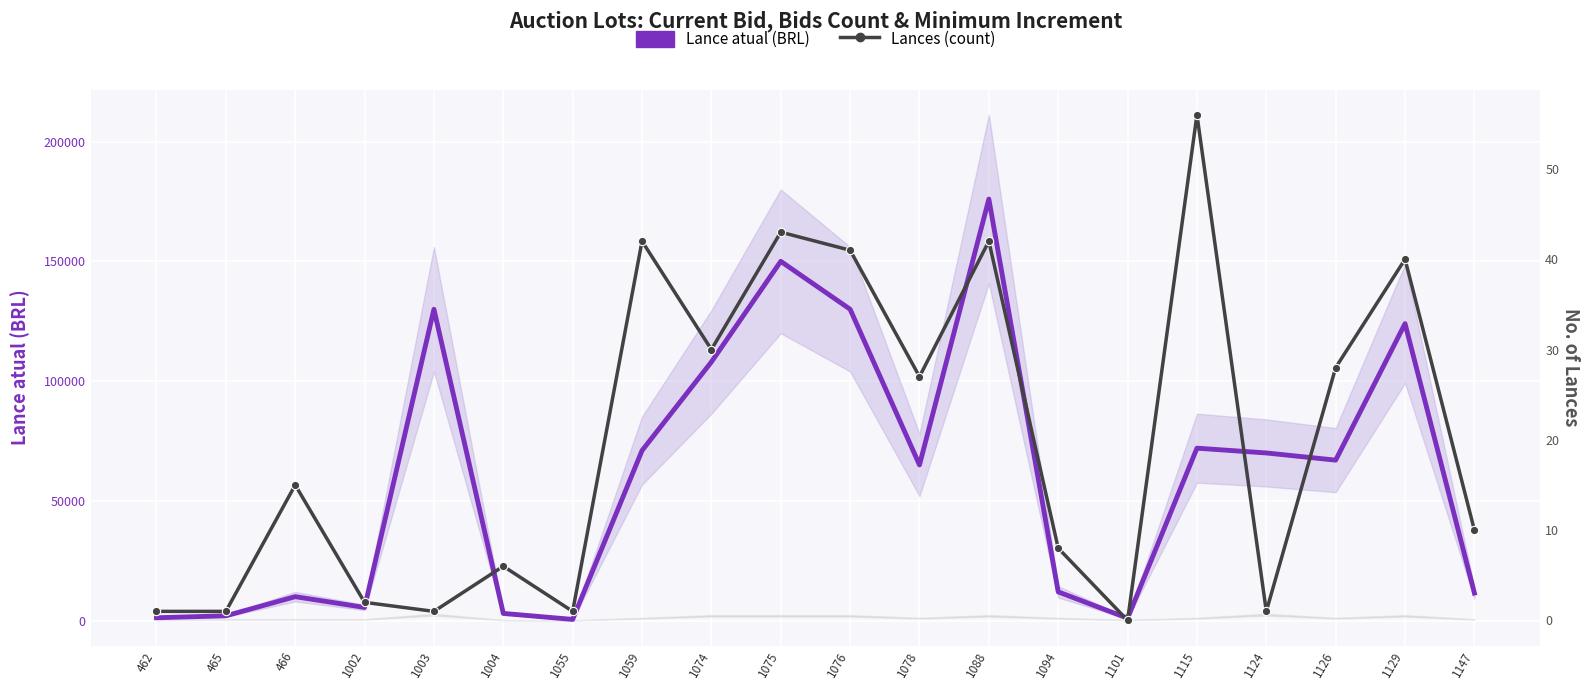

What is the value of the Lance atual (BRL) point at the 15th from the left?

1000